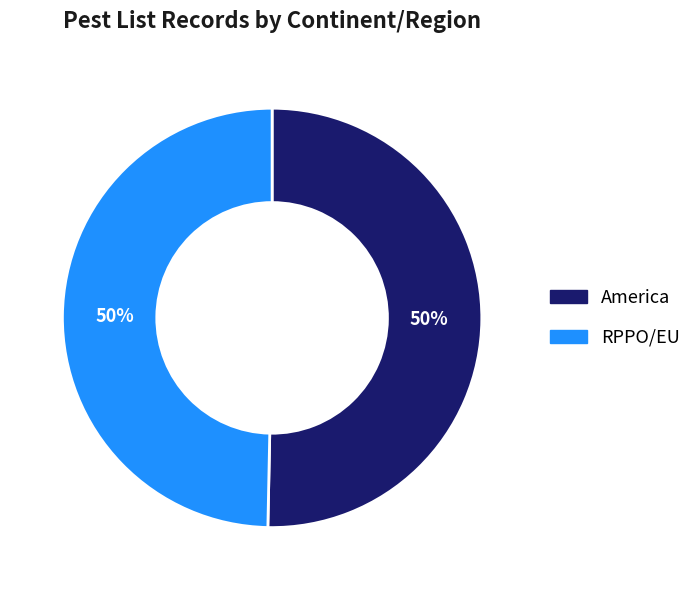

Approximately how many times larger is the value at America compared to RPPO/EU?

1.0